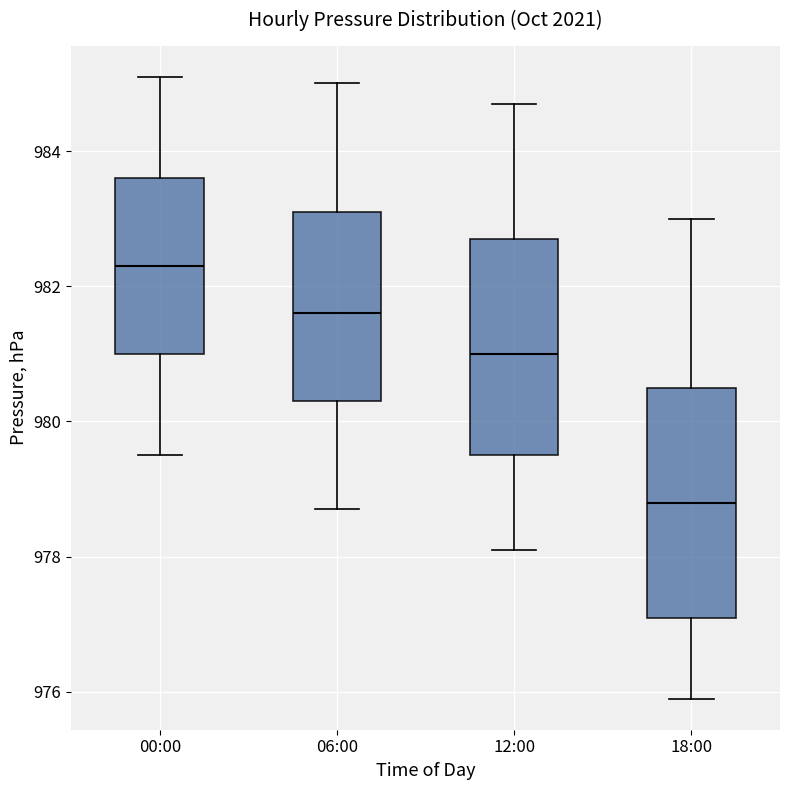

Reading left to right, transcribe this box plot: for each box, give where its median line is, the range the box spans, and where its two whiskers end, as read against the y-axis. The values are not printed on the chart, so give them approximately, as read against the axis.

00:00: median 982.4, box 981.0 to 983.6, whiskers 979.6 to 985.2
06:00: median 981.6, box 980.4 to 983.2, whiskers 978.8 to 985.0
12:00: median 981.0, box 979.6 to 982.8, whiskers 978.2 to 984.8
18:00: median 978.8, box 977.2 to 980.6, whiskers 976.0 to 983.0